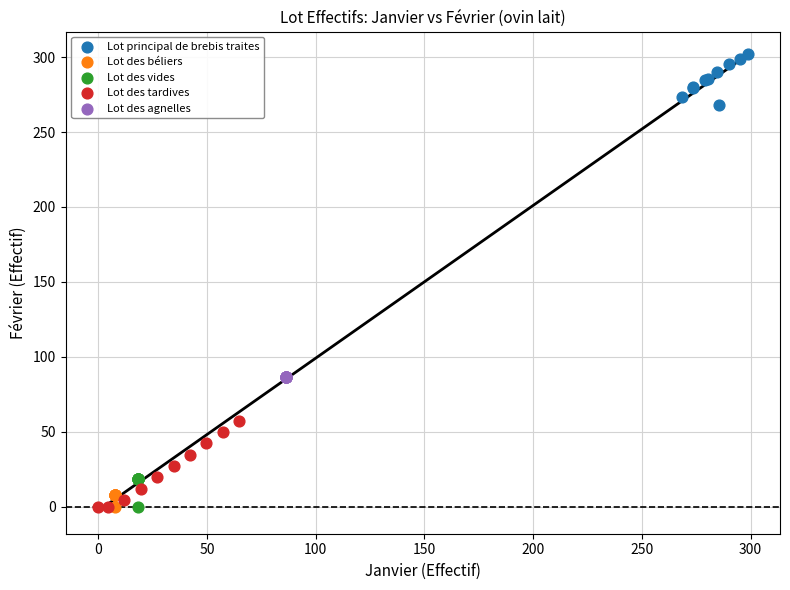

Which series reaches the maximum Y coordinate?

Lot principal de brebis traites